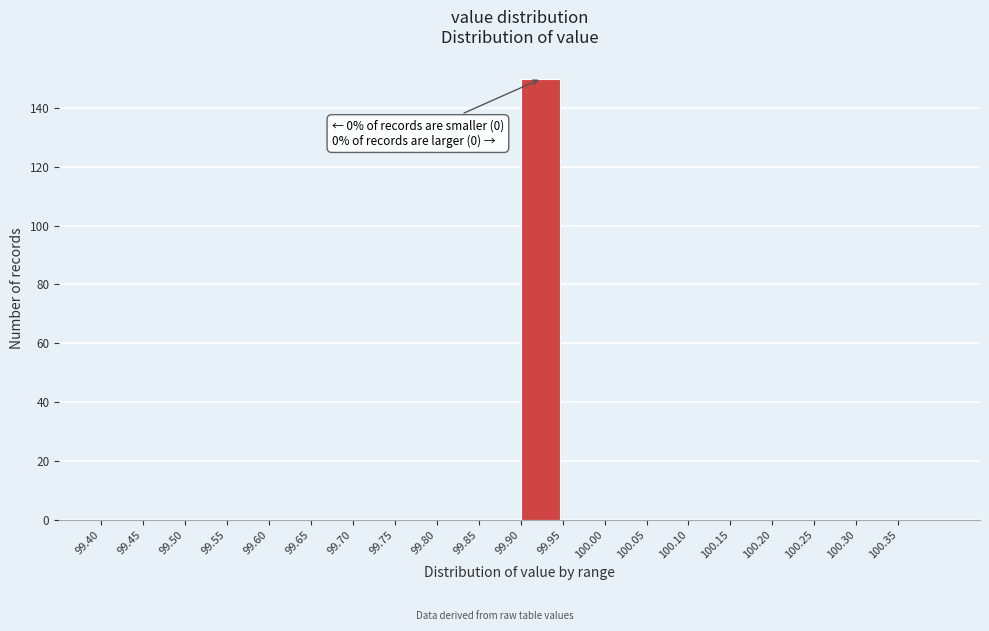

Which range on the x-axis has the tallest bar?

99.90 to 99.95